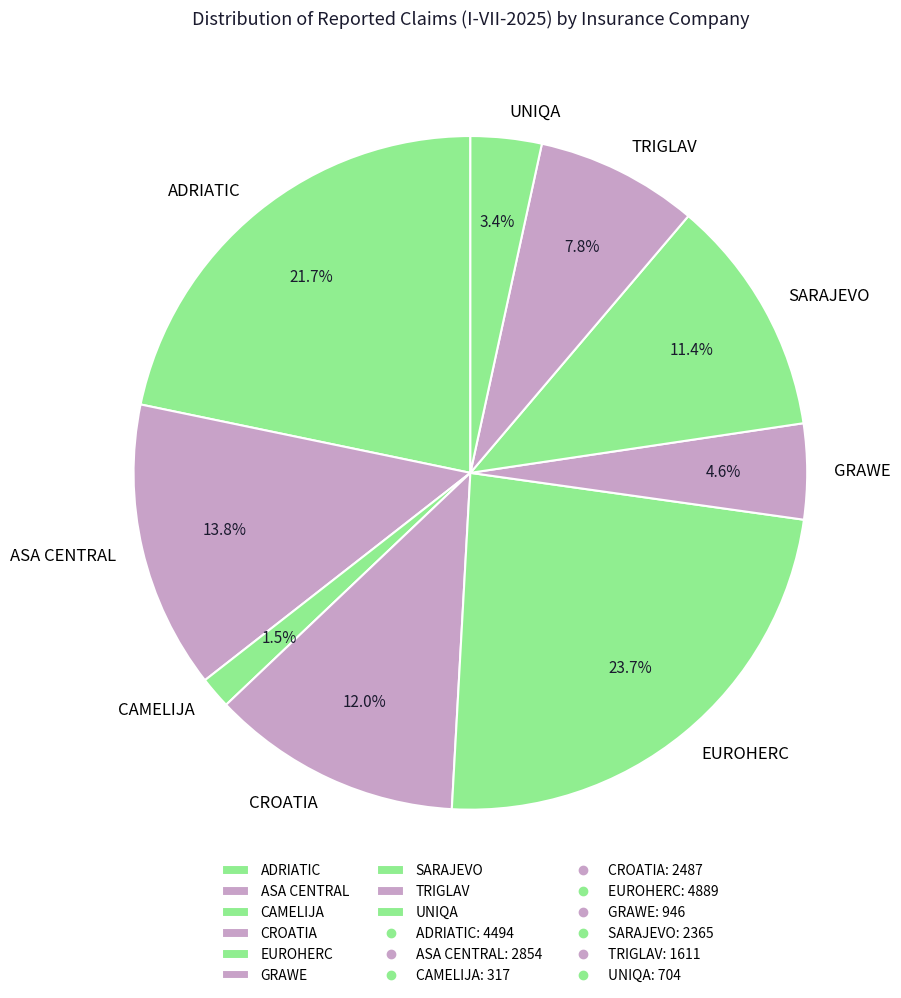

True or false: SARAJEVO accounts for 17% of the total.

False